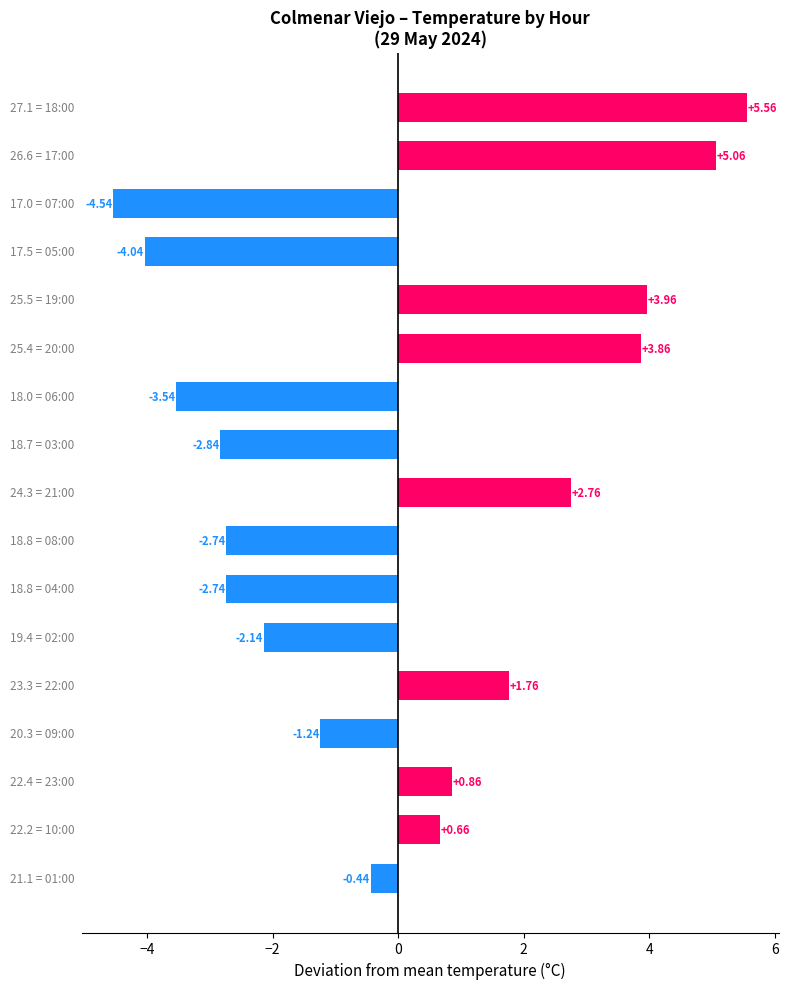

What is the difference between the second highest and minimum values?

9.6